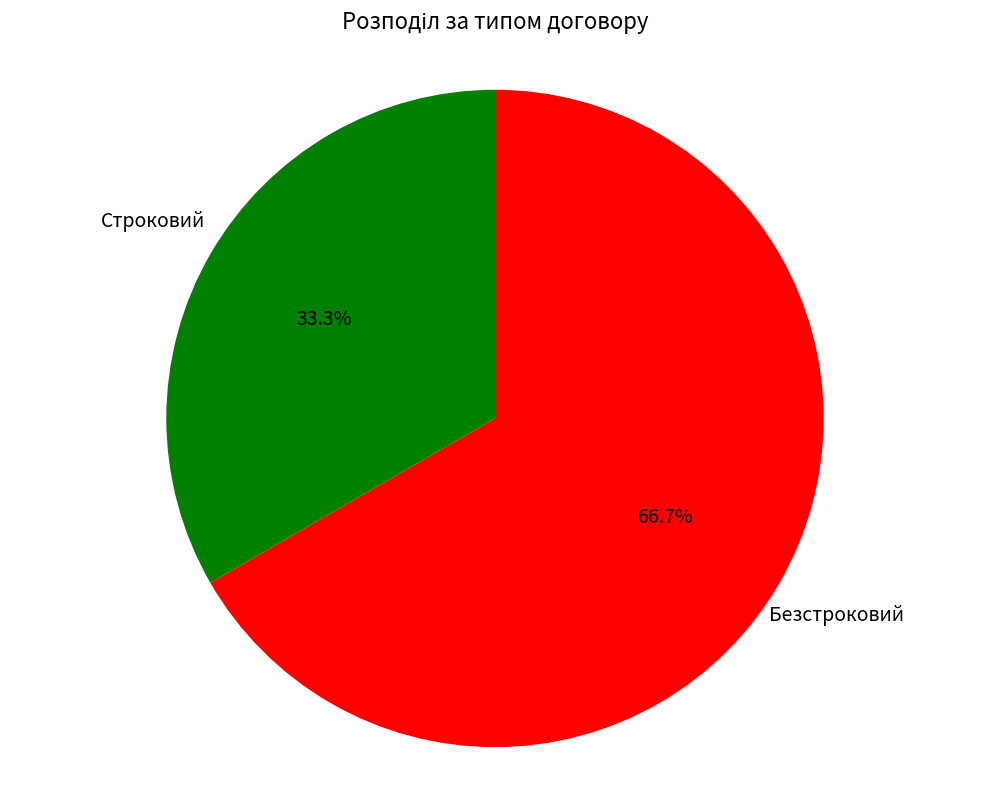

What percentage is NOT represented by Строковий?

66.7%